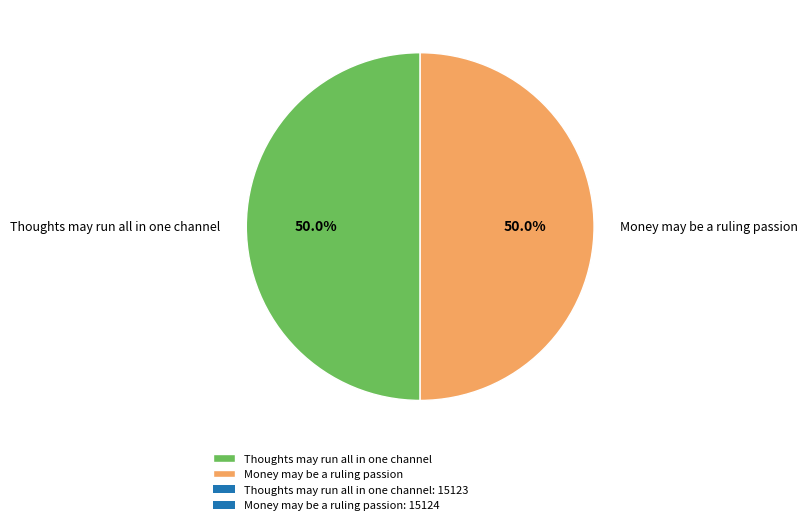

Combined, what portion of the pie is Thoughts may run all in one channel and Money may be a ruling passion?

100.0%